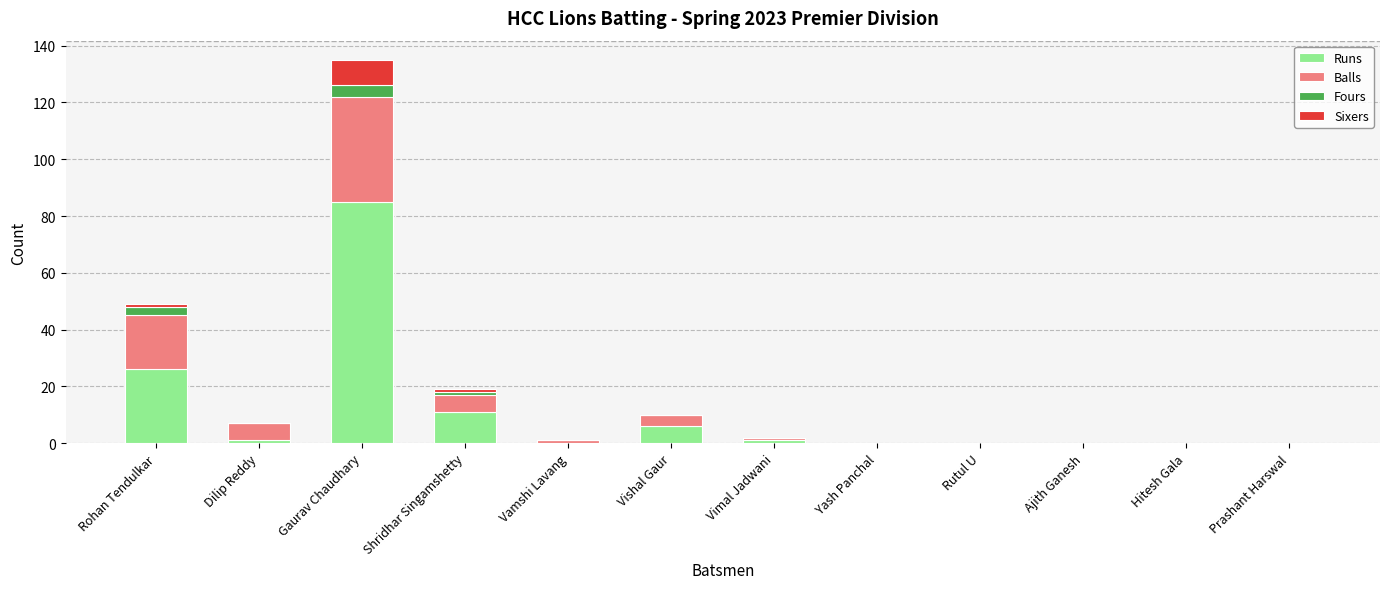

What is the highest value of the Runs series?

85